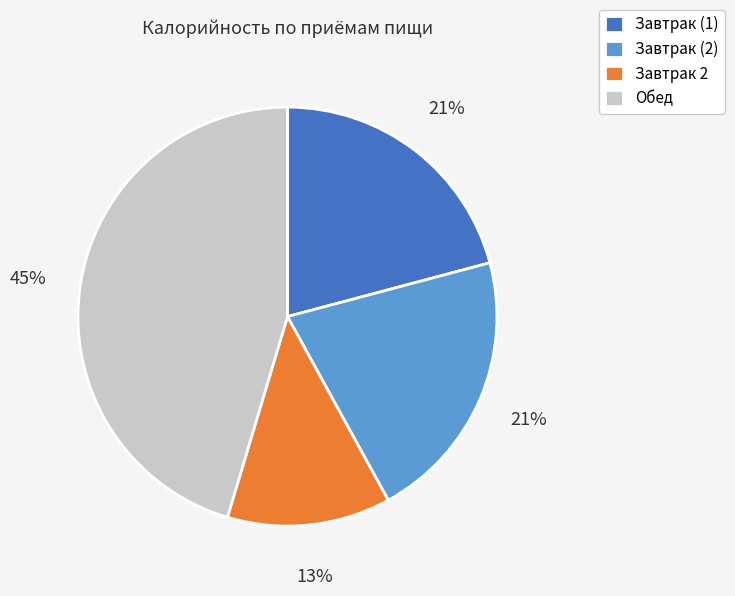

Is it true that Завтрак 2 is 19% of the pie?

False